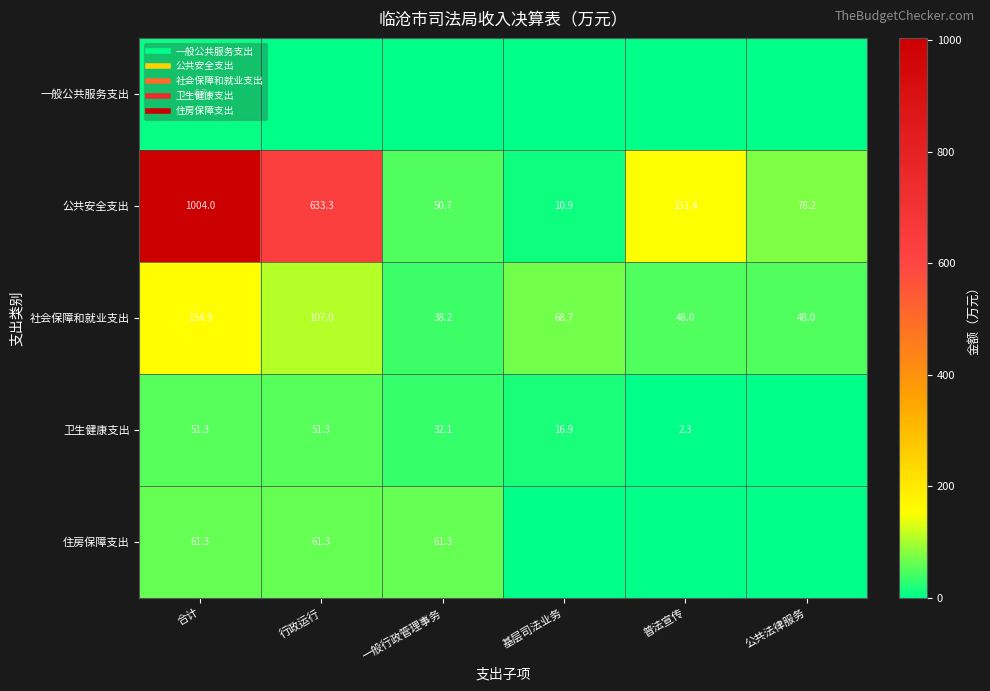

Is it true that 公共安全支出 equals 74.3 at 一般行政管理事务?

False